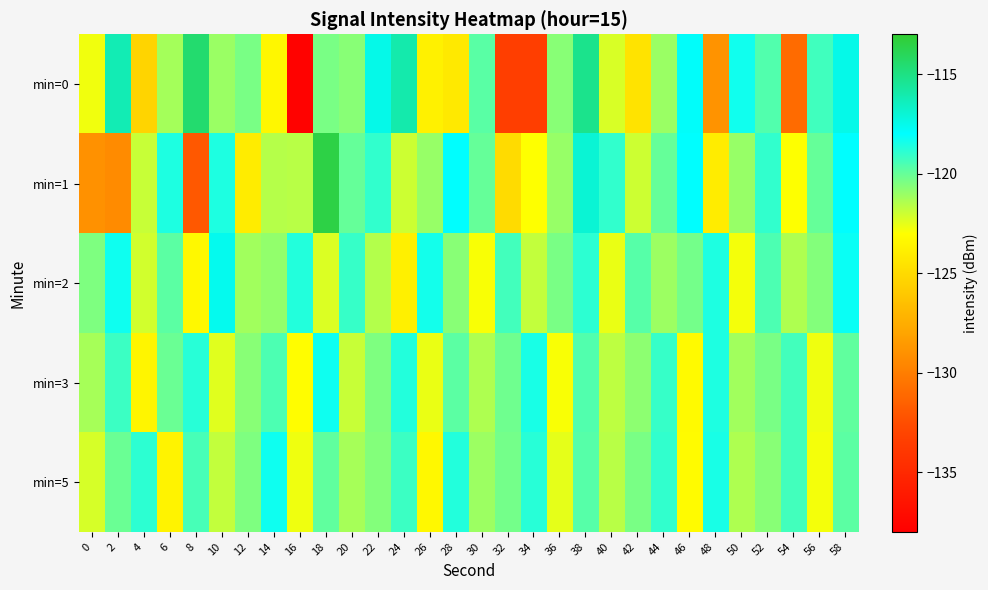

What is the difference between the highest and lowest values at 26?

5.4